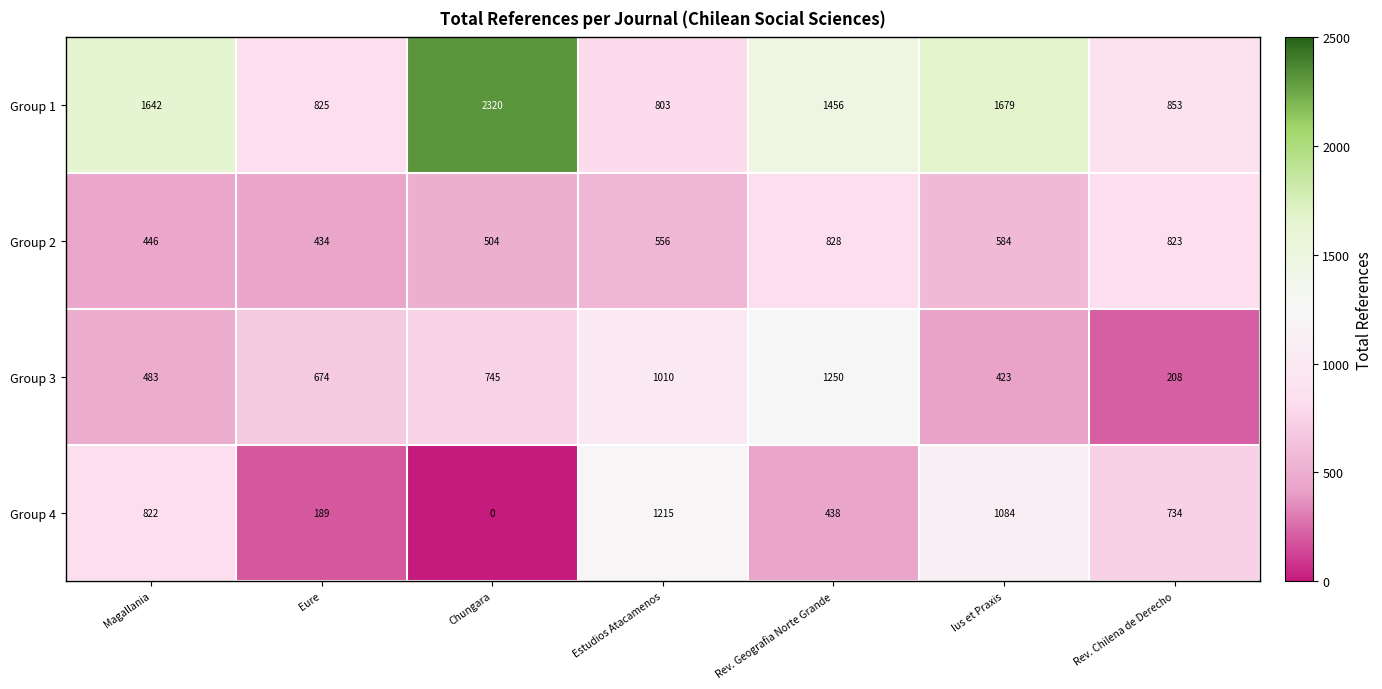

Rank the series at Rev. Chilena de Derecho from lowest to highest value.

Group 3, Group 4, Group 2, Group 1